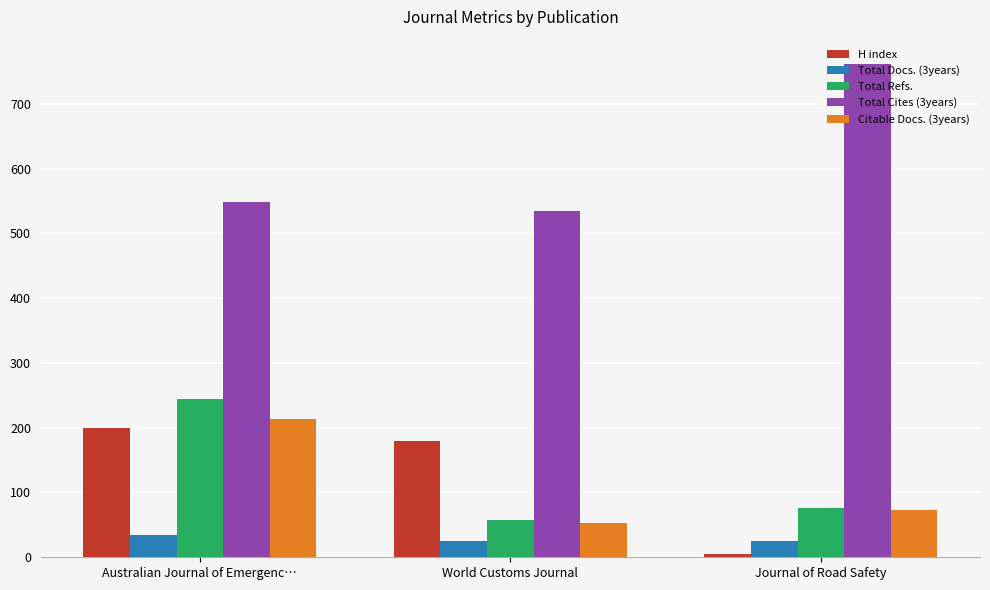

How many groups of bars are there?

3